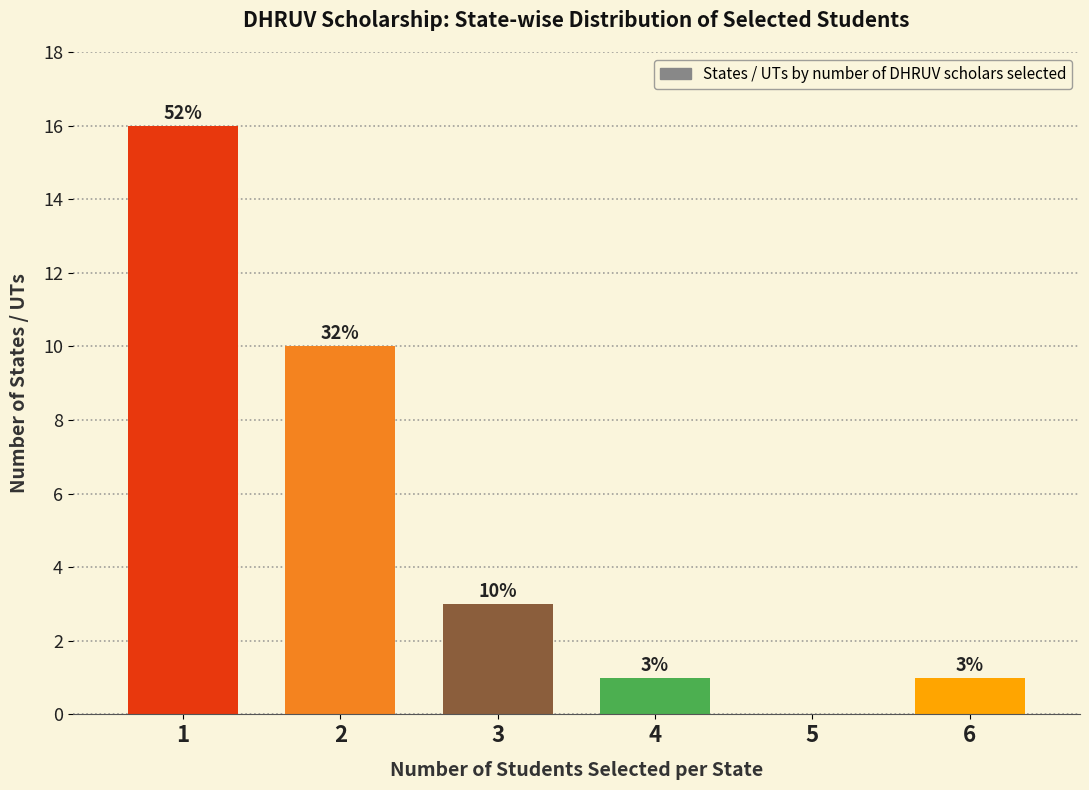

Over which range of the x-axis is the bar tallest?

0.5 to 1.5